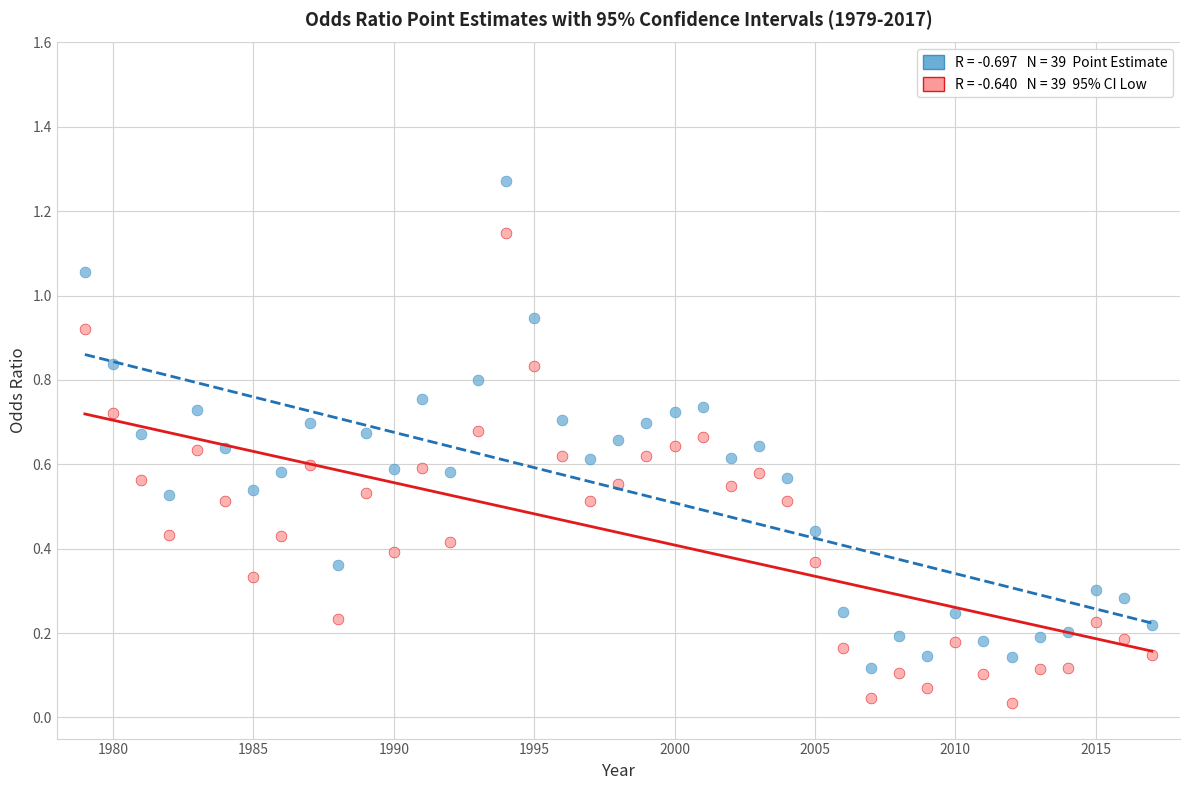

Across all data points, what is the range of Y values (max minus min)?

1.2